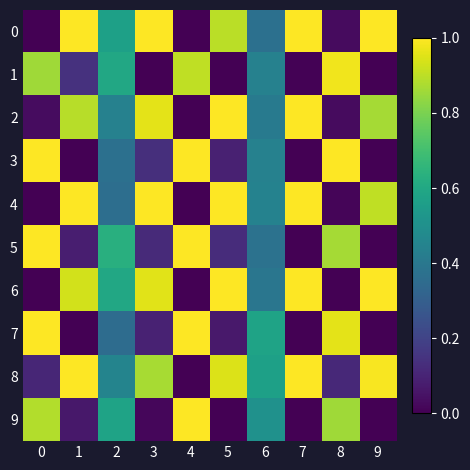

What is the spread (max minus min) of values at 2?

0.3